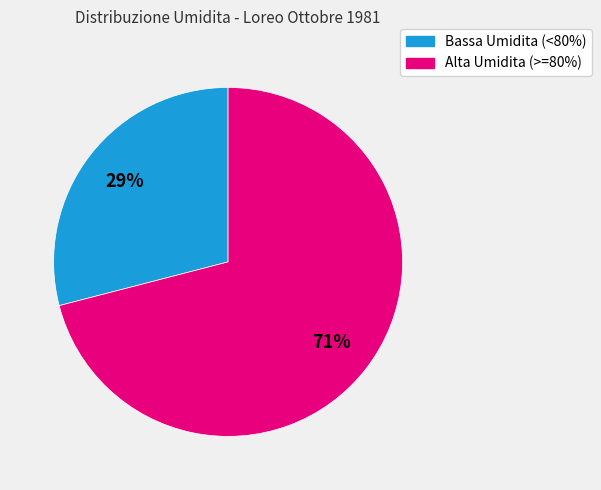

To the nearest percent, what is the difference between the largest and smallest slice percentages?

42%